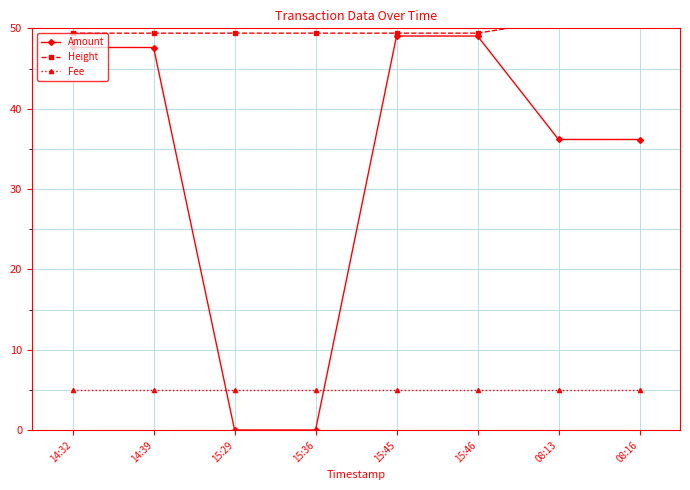

What is the label of the 5th point from the left?

15:45